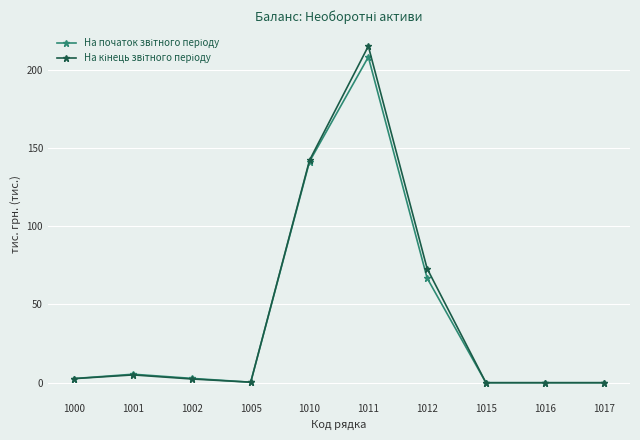

What is the total value across all series at 1011?

423.4